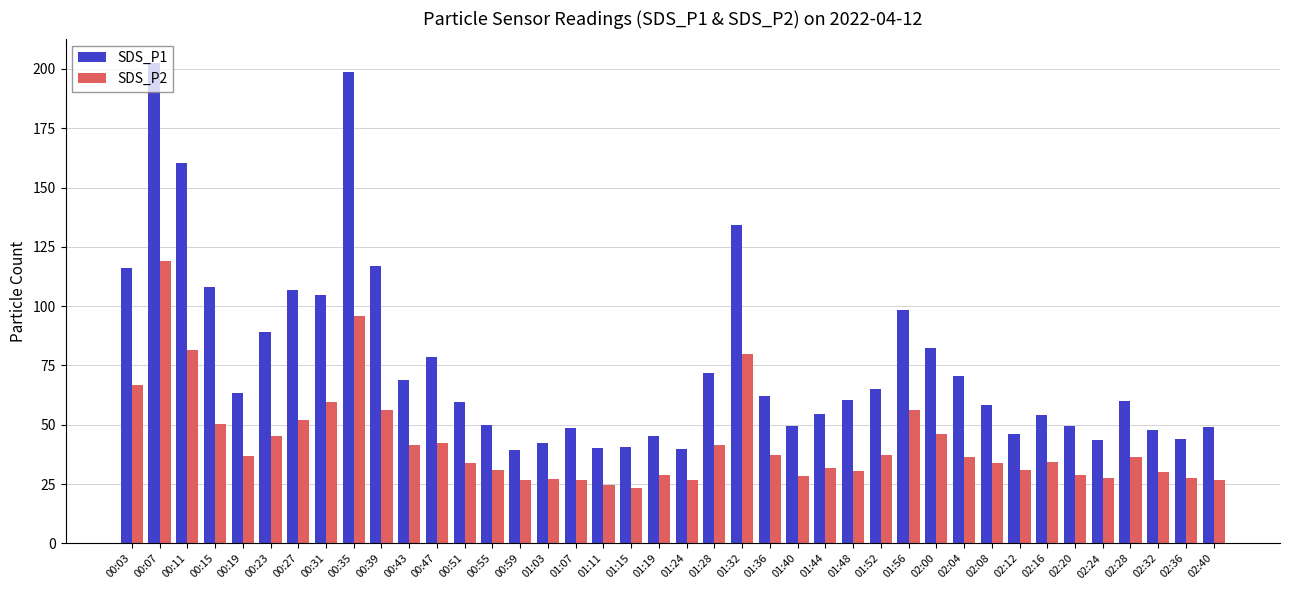

Is it true that SDS_P1 equals 18.9 at 02:20?

False